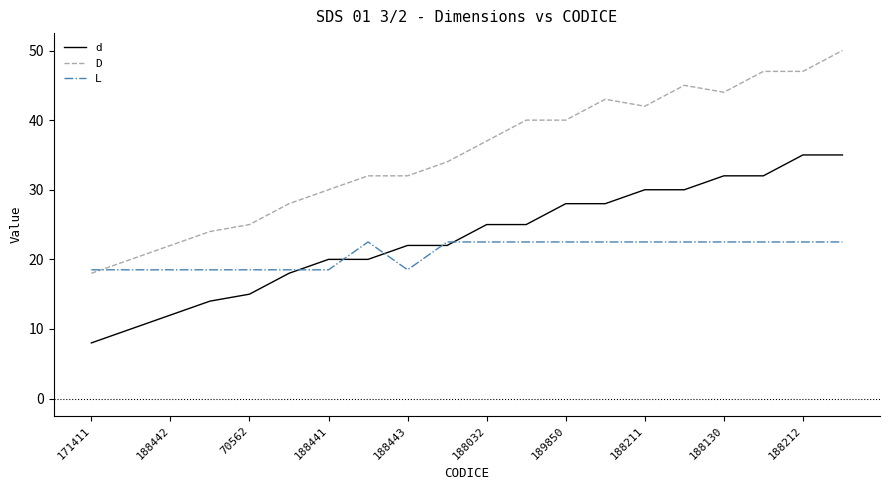

Which series has the largest total across all categories?

D